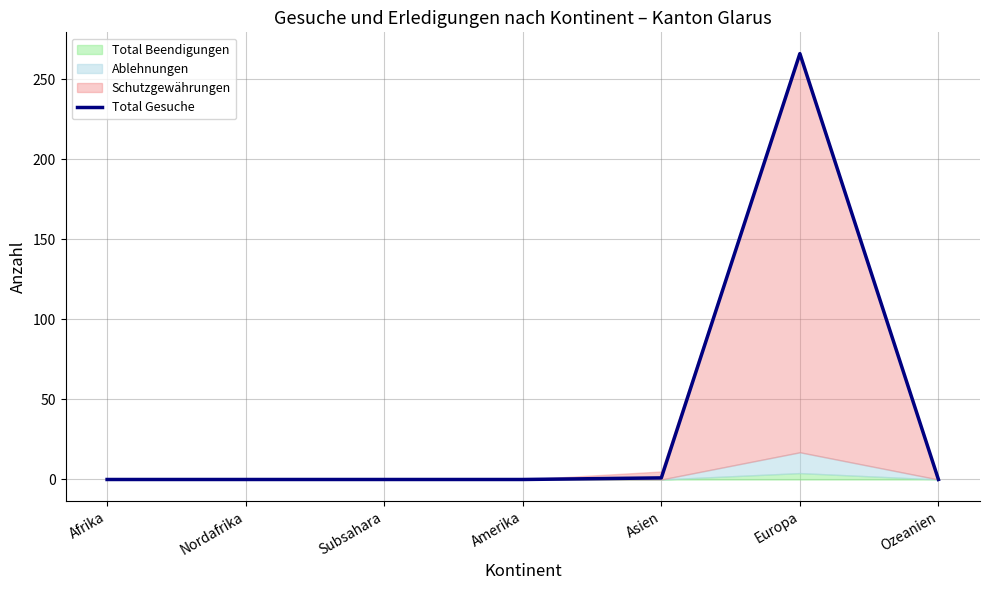

Rank the categories by value from lowest to highest.

Afrika, Nordafrika, Subsahara, Amerika, Ozeanien, Asien, Europa